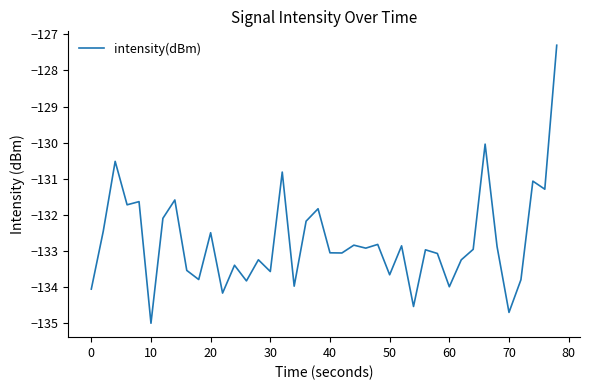

What is the greatest value displayed?

-127.3